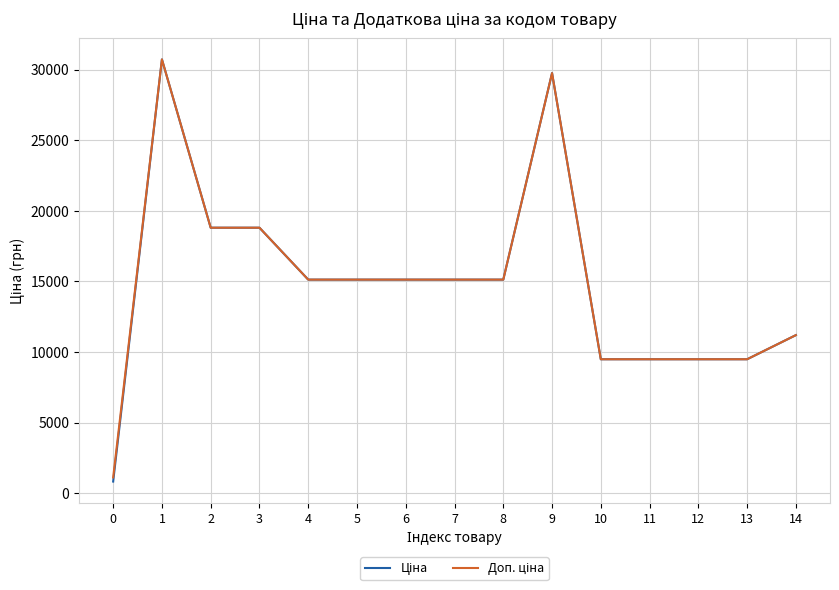

What is the total value across all series at 4?

30240.0